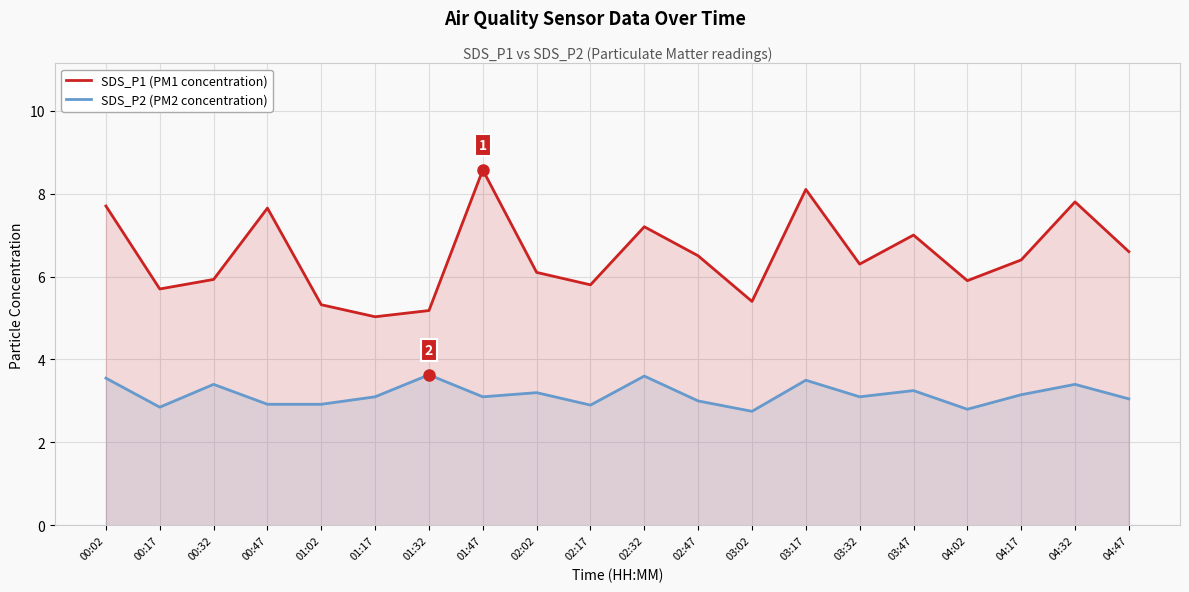

What is the difference between the highest and lowest values at 00:02?

4.2